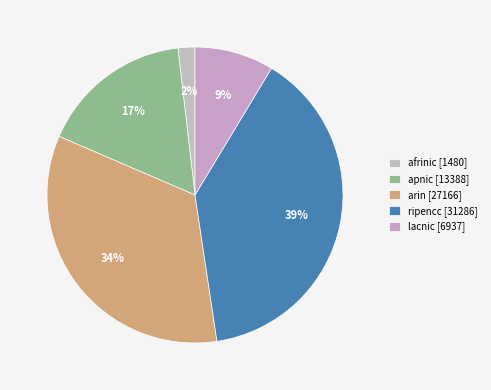

Count the number of slices in the pie.

5